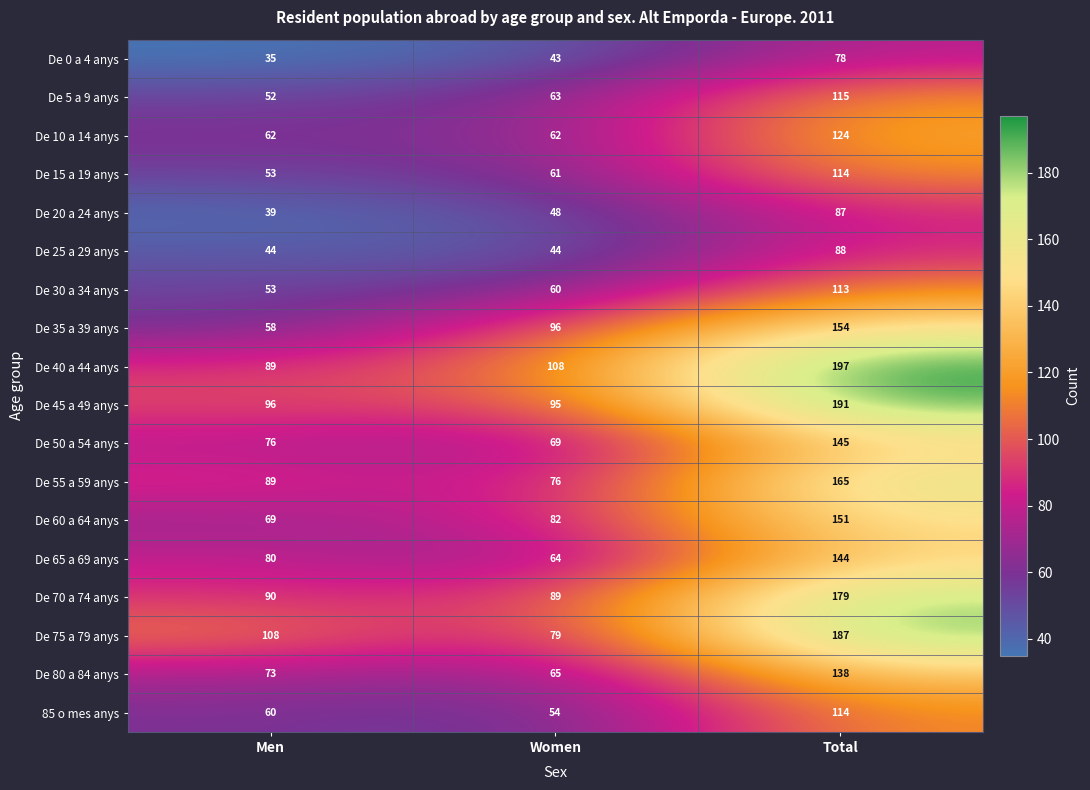

Which label corresponds to the smallest value in the chart?

Men